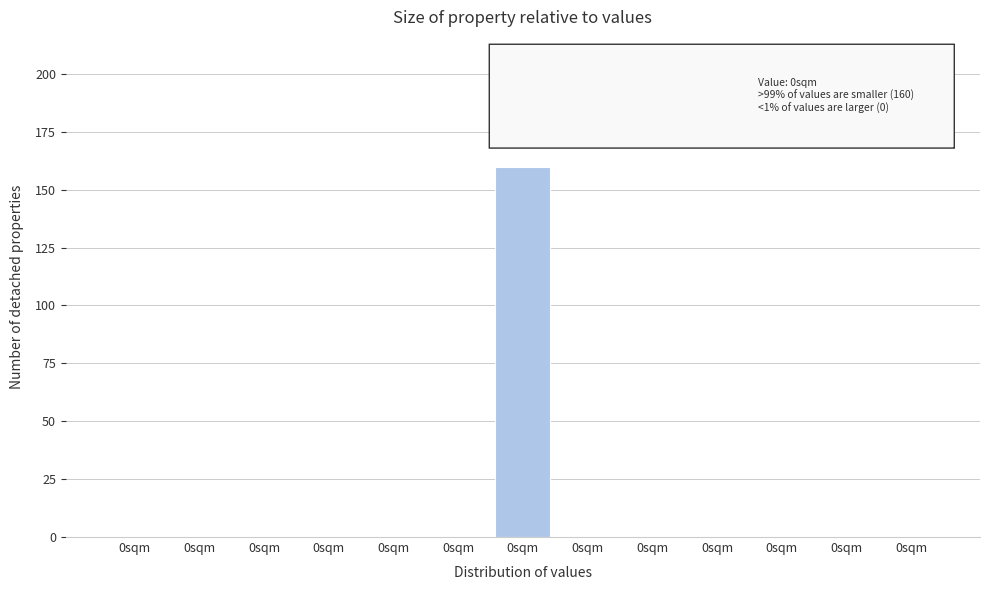

Count the number of categories in the chart.

13